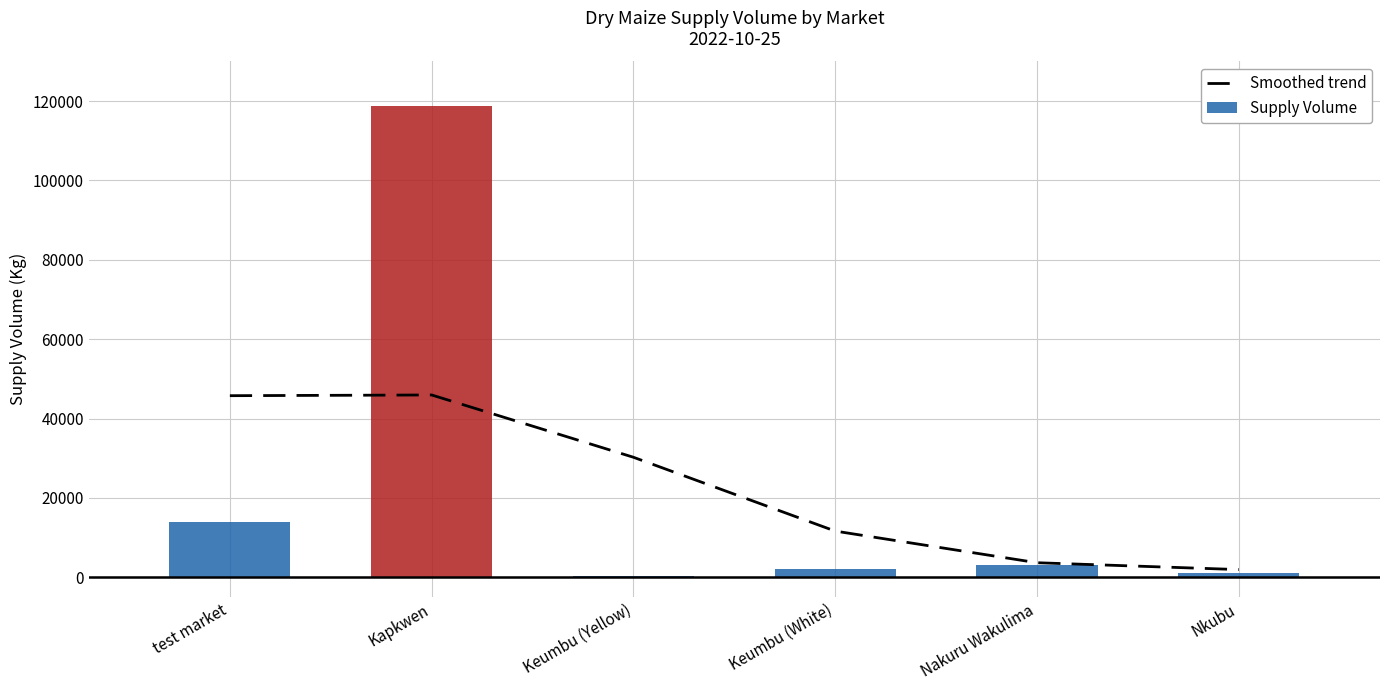

Is it true that Supply Volume equals 180.0 at Keumbu (Yellow)?

True